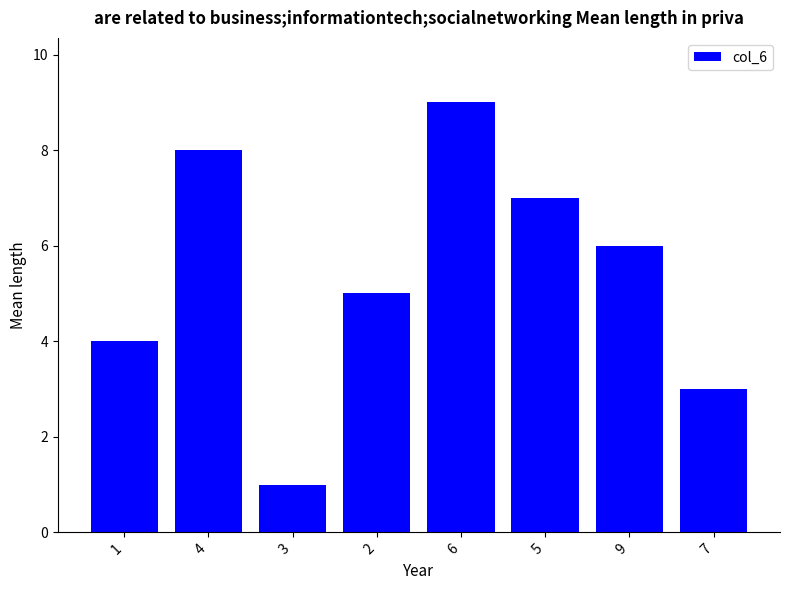

Reading left to right, what are all the values shown in this chart?

4	8	1	5	9	7	6	3